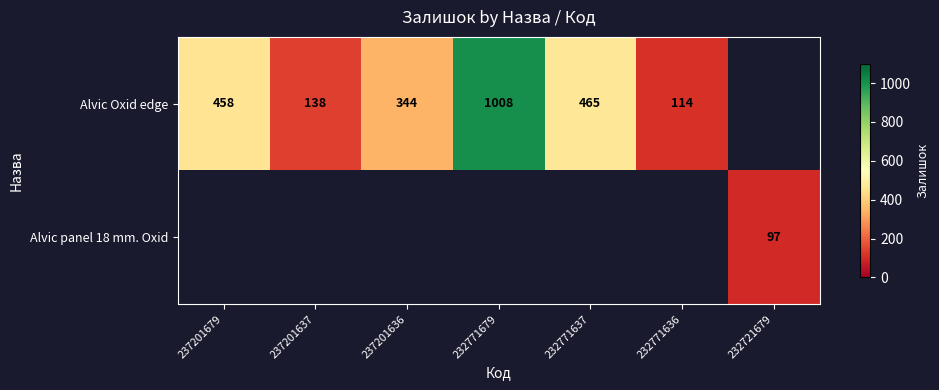

Which category has the highest value across all series?

232771679